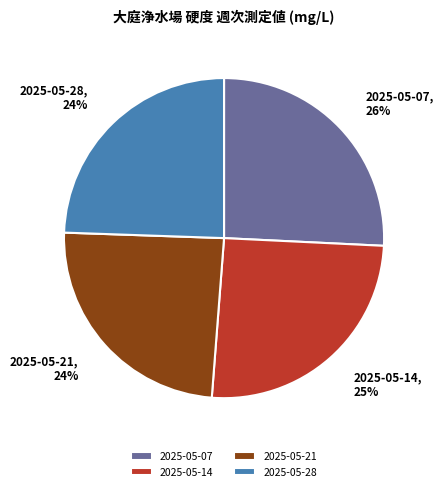

To the nearest percent, what portion does 2025-05-21 represent?

24%